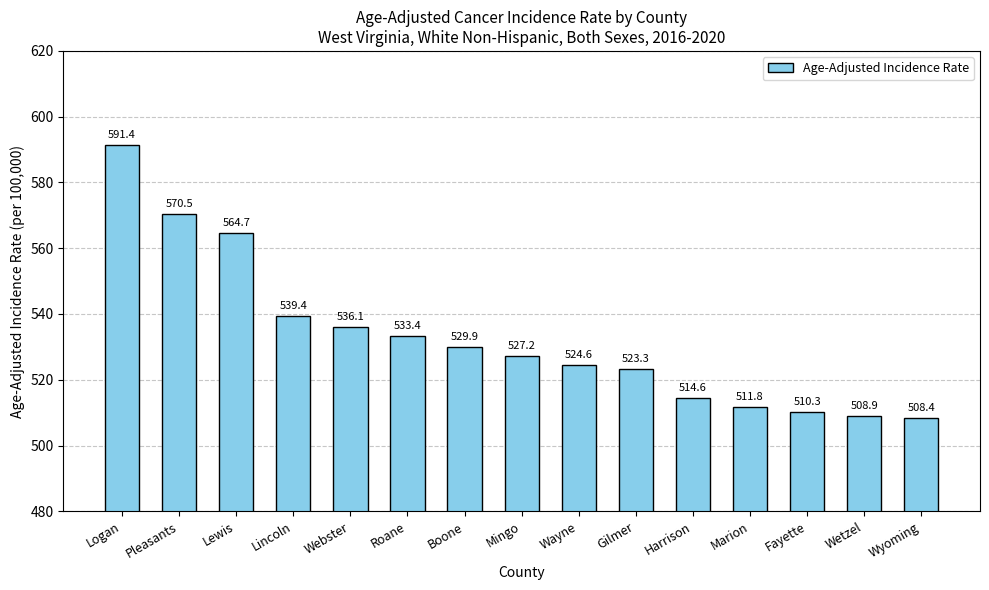

What is the value of the 10th bar from the left?

523.3